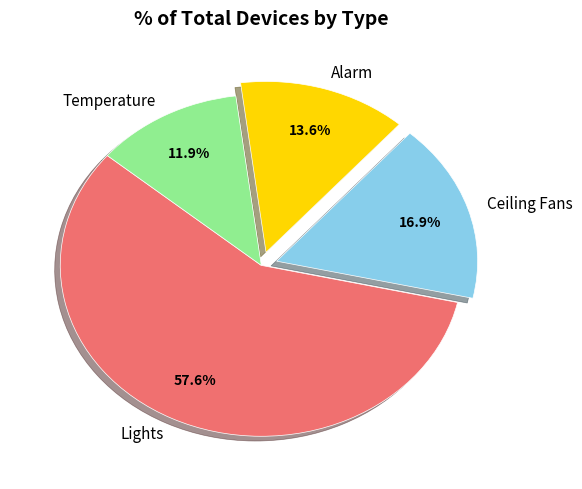

Which category has the biggest portion of the pie?

Lights